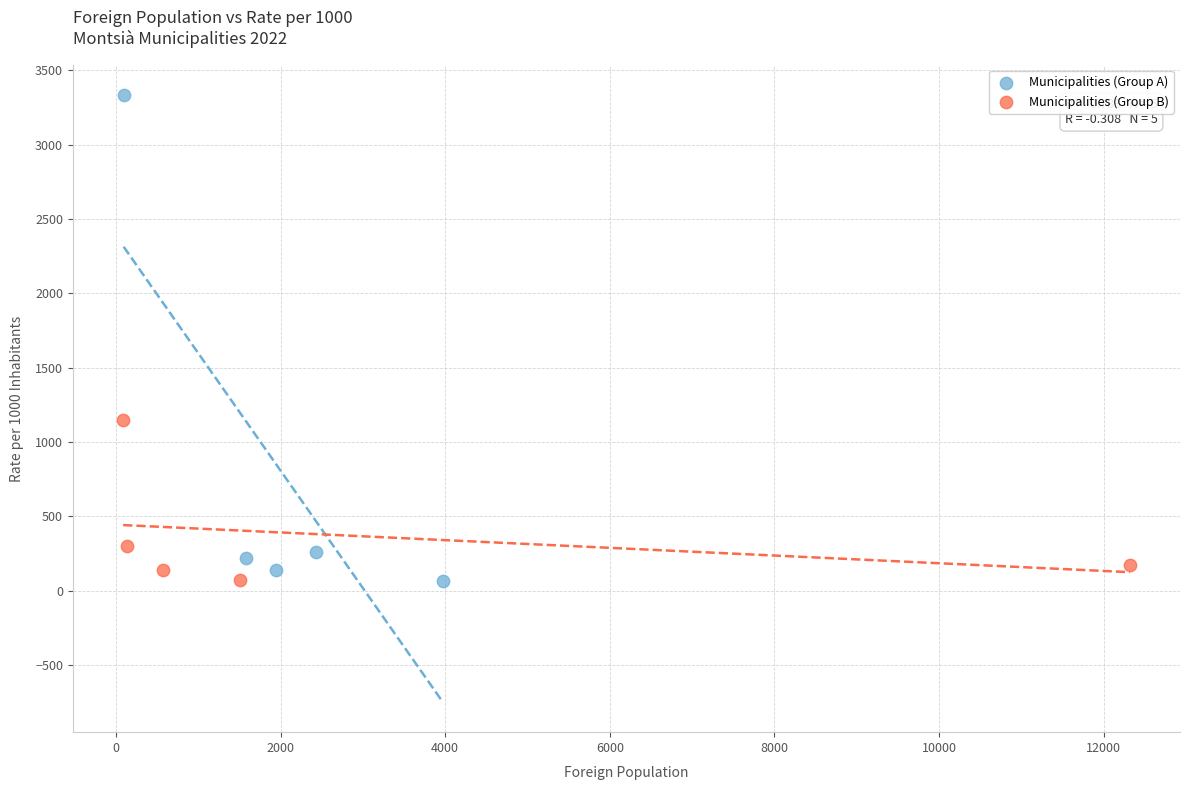

Which series reaches the maximum Y coordinate?

Municipalities (Group A)